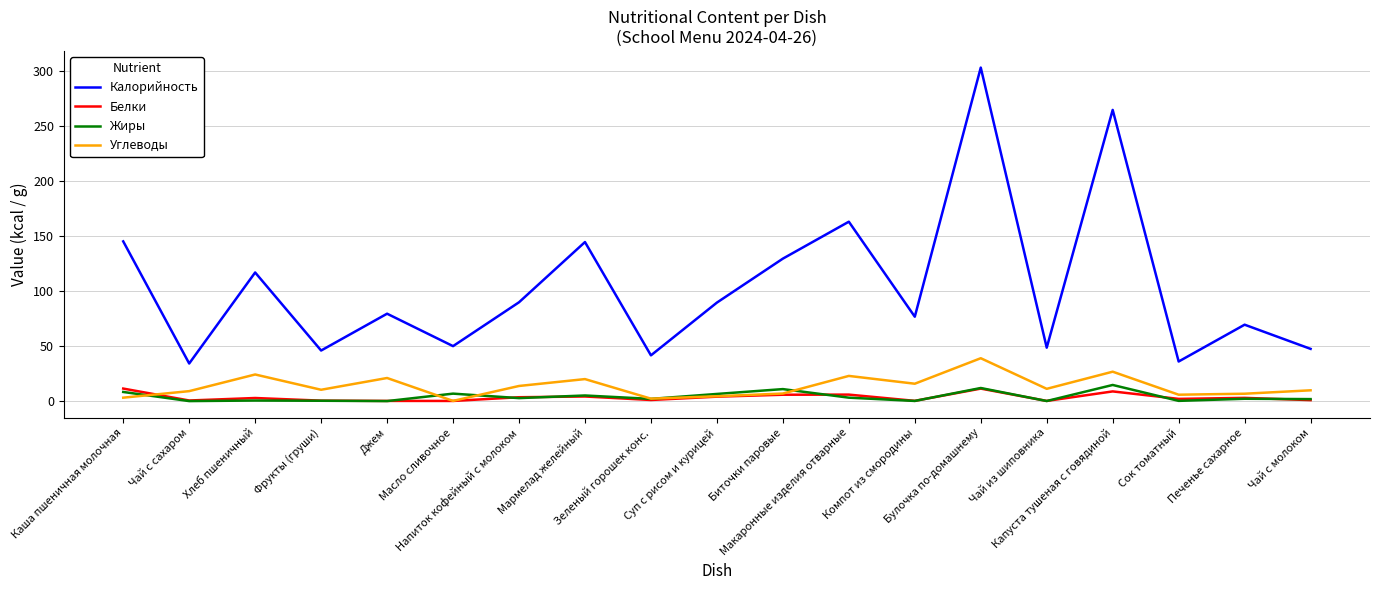

What is the lowest value of the Калорийность series?

34.2